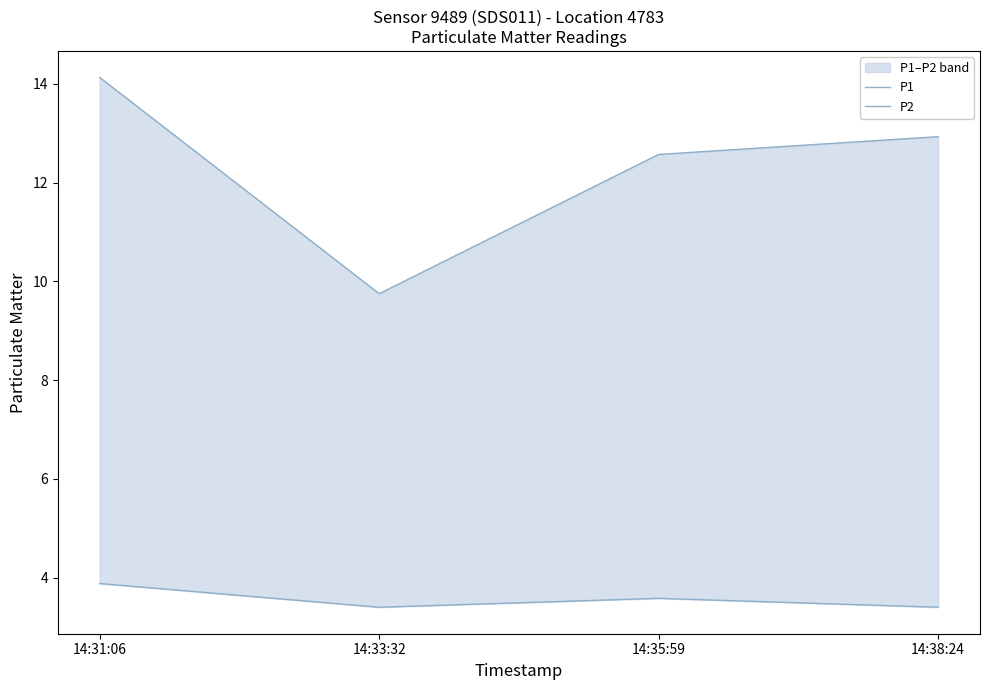

Reading left to right, extract all data points from this chart.

P1: 14.1	9.8	12.6	12.9
P2: 3.9	3.4	3.6	3.4